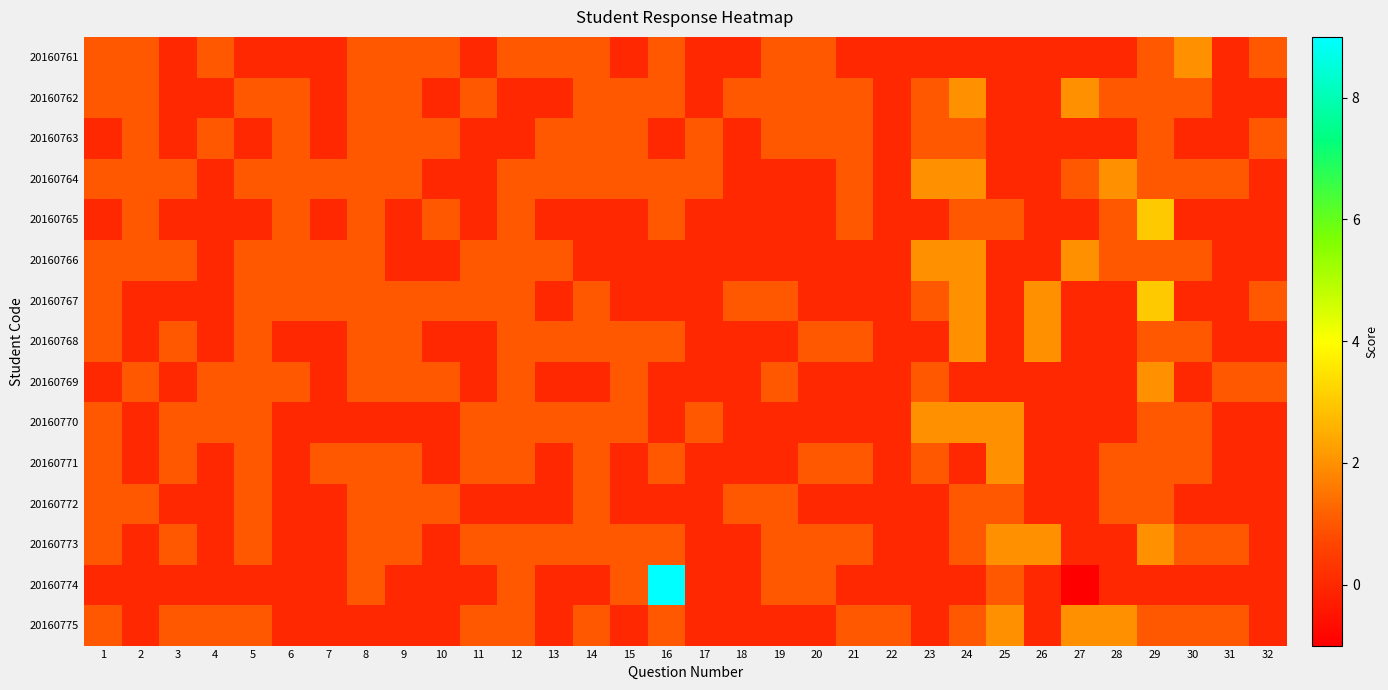

Reading left to right, extract all data points from this chart.

20160761: 1=1	2=1	3=0	4=1	5=0	6=0	7=0	8=1	9=1	10=1	11=0	12=1	13=1	14=1	15=0	16=1	17=0	18=0	19=1	20=1	21=0	22=0	23=0	24=0	25=0	26=0	27=0	28=0	29=1	30=2	31=0	32=1
20160762: 1=1	2=1	3=0	4=0	5=1	6=1	7=0	8=1	9=1	10=0	11=1	12=0	13=0	14=1	15=1	16=1	17=0	18=1	19=1	20=1	21=1	22=0	23=1	24=2	25=0	26=0	27=2	28=1	29=1	30=1	31=0	32=0
20160763: 1=0	2=1	3=0	4=1	5=0	6=1	7=0	8=1	9=1	10=1	11=0	12=0	13=1	14=1	15=1	16=0	17=1	18=0	19=1	20=1	21=1	22=0	23=1	24=1	25=0	26=0	27=0	28=0	29=1	30=0	31=0	32=1
20160764: 1=1	2=1	3=1	4=0	5=1	6=1	7=1	8=1	9=1	10=0	11=0	12=1	13=1	14=1	15=1	16=1	17=1	18=0	19=0	20=0	21=1	22=0	23=2	24=2	25=0	26=0	27=1	28=2	29=1	30=1	31=1	32=0
20160765: 1=0	2=1	3=0	4=0	5=0	6=1	7=0	8=1	9=0	10=1	11=0	12=1	13=0	14=0	15=0	16=1	17=0	18=0	19=0	20=0	21=1	22=0	23=0	24=1	25=1	26=0	27=0	28=1	29=3	30=0	31=0	32=0
20160766: 1=1	2=1	3=1	4=0	5=1	6=1	7=1	8=1	9=0	10=0	11=1	12=1	13=1	14=0	15=0	16=0	17=0	18=0	19=0	20=0	21=0	22=0	23=2	24=2	25=0	26=0	27=2	28=1	29=1	30=1	31=0	32=0
20160767: 1=1	2=0	3=0	4=0	5=1	6=1	7=1	8=1	9=1	10=1	11=1	12=1	13=0	14=1	15=0	16=0	17=0	18=1	19=1	20=0	21=0	22=0	23=1	24=2	25=0	26=2	27=0	28=0	29=3	30=0	31=0	32=1
20160768: 1=1	2=0	3=1	4=0	5=1	6=0	7=0	8=1	9=1	10=0	11=0	12=1	13=1	14=1	15=1	16=1	17=0	18=0	19=0	20=1	21=1	22=0	23=0	24=2	25=0	26=2	27=0	28=0	29=1	30=1	31=0	32=0
20160769: 1=0	2=1	3=0	4=1	5=1	6=1	7=0	8=1	9=1	10=1	11=0	12=1	13=0	14=0	15=1	16=0	17=0	18=0	19=1	20=0	21=0	22=0	23=1	24=0	25=0	26=0	27=0	28=0	29=2	30=0	31=1	32=1
20160770: 1=1	2=0	3=1	4=1	5=1	6=0	7=0	8=0	9=0	10=0	11=1	12=1	13=1	14=1	15=1	16=0	17=1	18=0	19=0	20=0	21=0	22=0	23=2	24=2	25=2	26=0	27=0	28=0	29=1	30=1	31=0	32=0
20160771: 1=1	2=0	3=1	4=0	5=1	6=0	7=1	8=1	9=1	10=0	11=1	12=1	13=0	14=1	15=0	16=1	17=0	18=0	19=0	20=1	21=1	22=0	23=1	24=0	25=2	26=0	27=0	28=1	29=1	30=1	31=0	32=0
20160772: 1=1	2=1	3=0	4=0	5=1	6=0	7=0	8=1	9=1	10=1	11=0	12=0	13=0	14=1	15=0	16=0	17=0	18=1	19=1	20=0	21=0	22=0	23=0	24=1	25=1	26=0	27=0	28=1	29=1	30=0	31=0	32=0
20160773: 1=1	2=0	3=1	4=0	5=1	6=0	7=0	8=1	9=1	10=0	11=1	12=1	13=1	14=1	15=1	16=1	17=0	18=0	19=1	20=1	21=1	22=0	23=0	24=1	25=2	26=2	27=0	28=0	29=2	30=1	31=1	32=0
20160774: 1=0	2=0	3=0	4=0	5=0	6=0	7=0	8=1	9=0	10=0	11=0	12=1	13=0	14=0	15=1	16=9	17=0	18=0	19=1	20=1	21=0	22=0	23=0	24=0	25=1	26=0	27=-1	28=0	29=0	30=0	31=0	32=0
20160775: 1=1	2=0	3=1	4=1	5=1	6=0	7=0	8=0	9=0	10=0	11=1	12=1	13=0	14=1	15=0	16=1	17=0	18=0	19=0	20=0	21=1	22=1	23=0	24=1	25=2	26=0	27=2	28=2	29=1	30=1	31=1	32=0